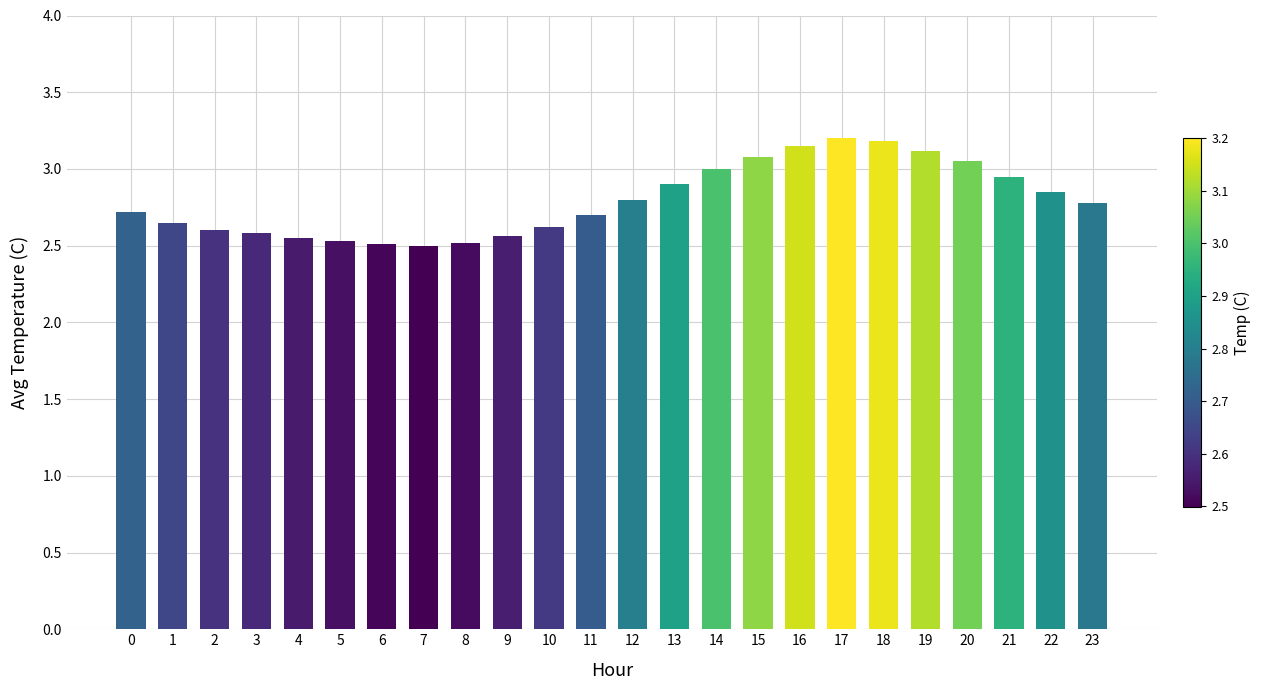

What is the greatest value displayed?

3.2